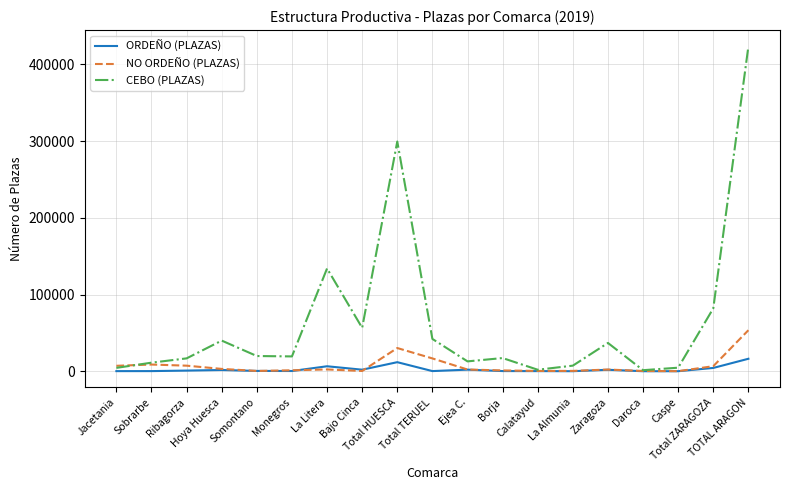

Which series has the largest total across all categories?

CEBO (PLAZAS)